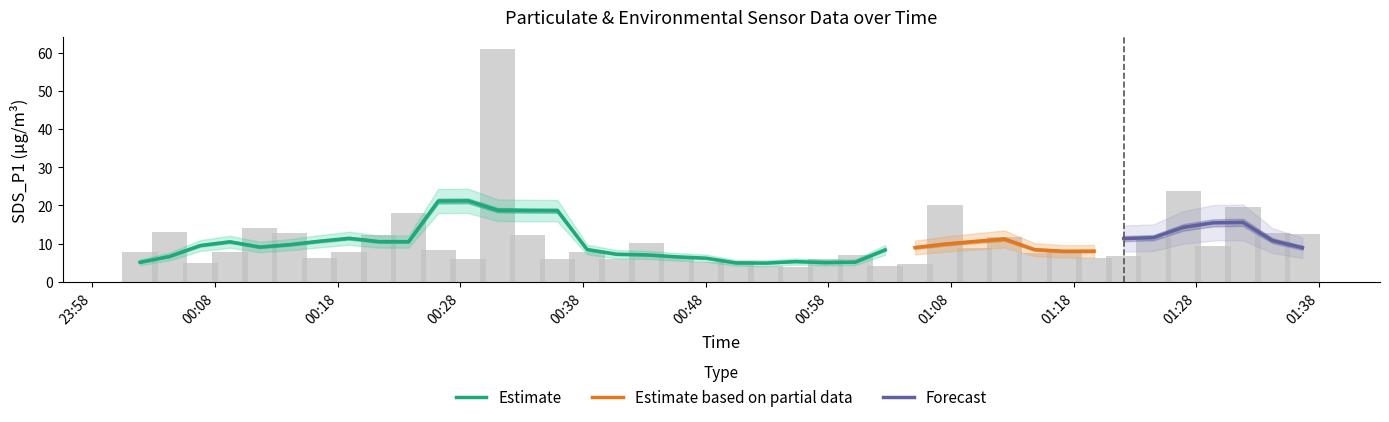

Does the chart contain any negative values?

No